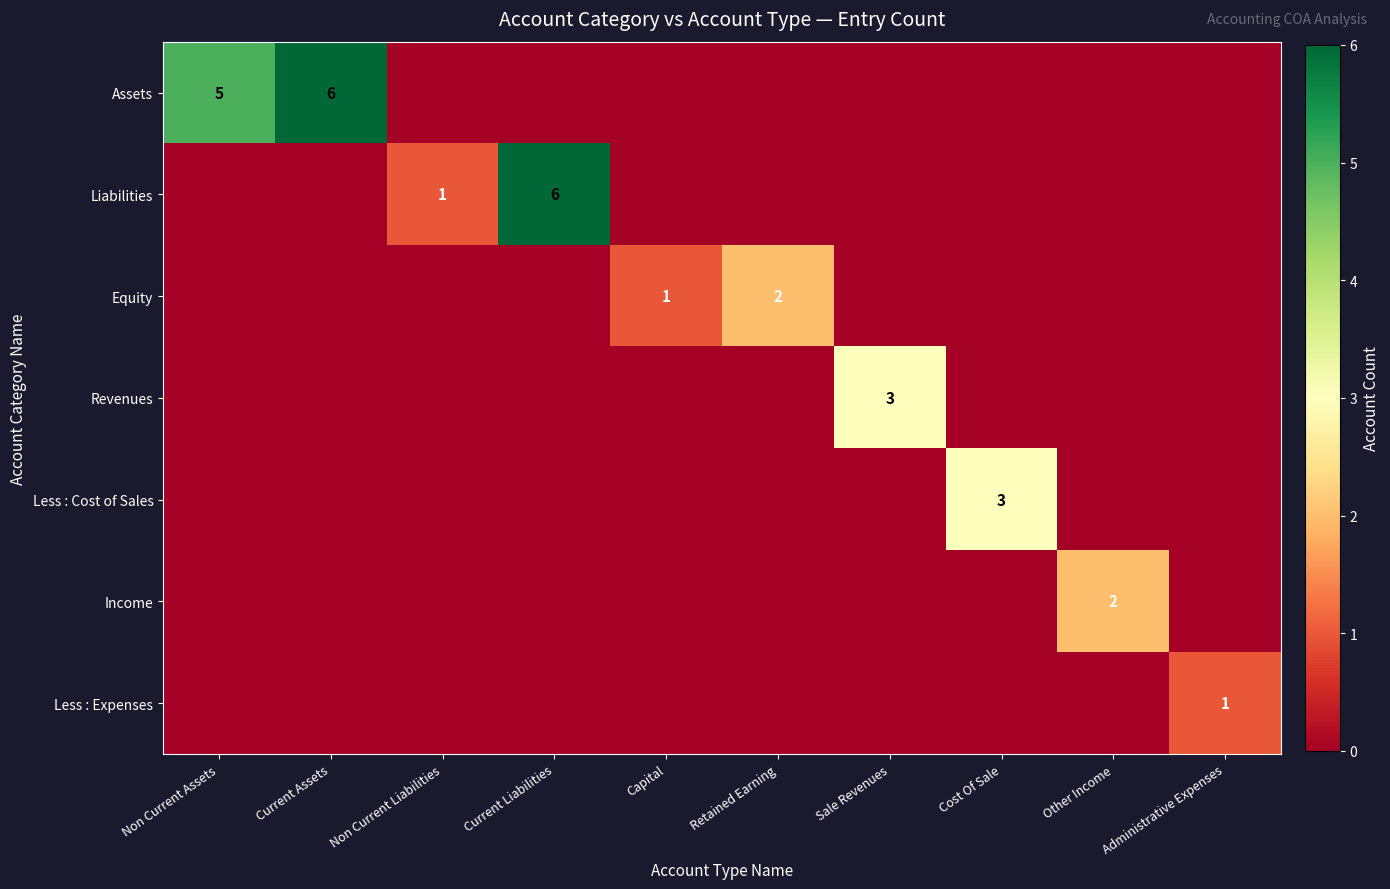

At which category is the sum across all series the highest?

Current Assets